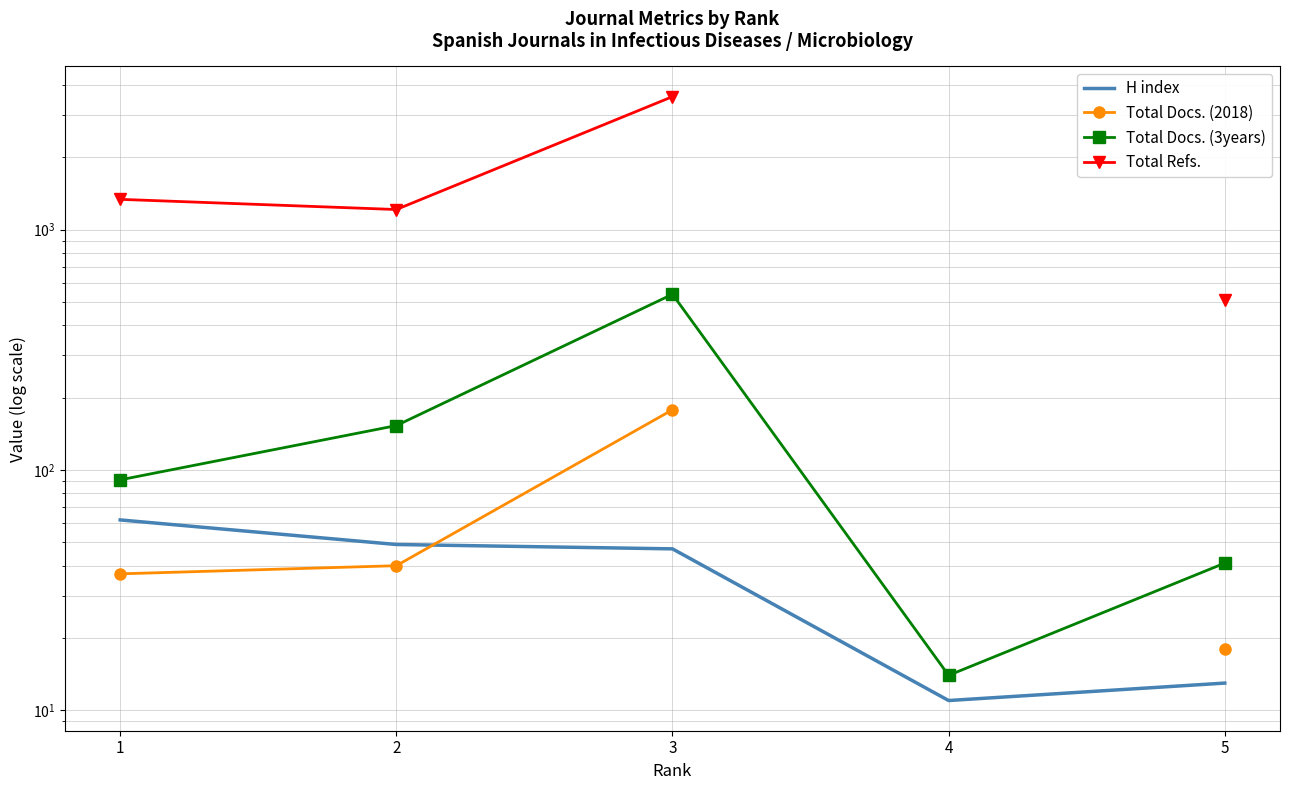

How many data points in Total Docs. (3years) are less than 91?

2